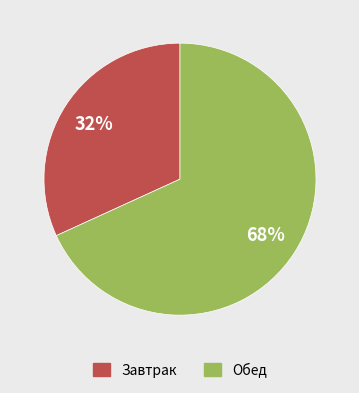

What is the smallest slice in the pie chart?

Завтрак